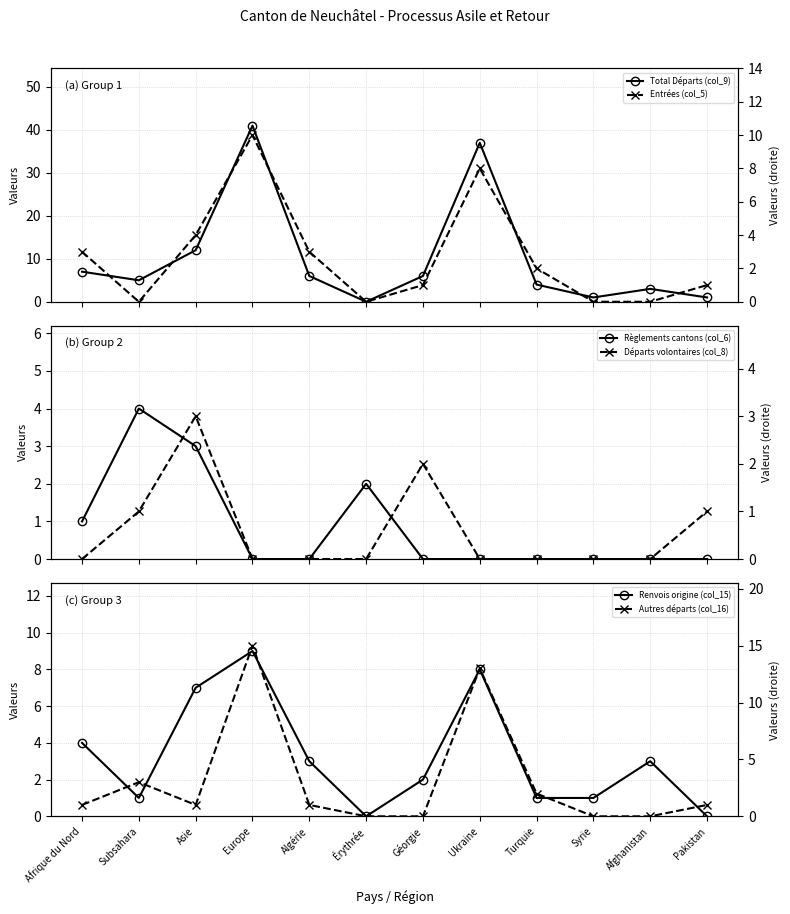

Reading right to left, what are all the values shown in this chart?

Total Départs (col_9): Pakistan=1	Afghanistan=3	Syrie=1	Turquie=4	Ukraine=37	Géorgie=6	Érythrée=0	Algérie=6	Europe=41	Asie=12	Subsahara=5	Afrique du Nord=7
Règlements cantons (col_6): Pakistan=0	Afghanistan=0	Syrie=0	Turquie=0	Ukraine=0	Géorgie=0	Érythrée=2	Algérie=0	Europe=0	Asie=3	Subsahara=4	Afrique du Nord=1
Renvois origine (col_15): Pakistan=0	Afghanistan=3	Syrie=1	Turquie=1	Ukraine=8	Géorgie=2	Érythrée=0	Algérie=3	Europe=9	Asie=7	Subsahara=1	Afrique du Nord=4
Entrées (col_5): Pakistan=1	Afghanistan=0	Syrie=0	Turquie=2	Ukraine=8	Géorgie=1	Érythrée=0	Algérie=3	Europe=10	Asie=4	Subsahara=0	Afrique du Nord=3
Départs volontaires (col_8): Pakistan=1	Afghanistan=0	Syrie=0	Turquie=0	Ukraine=0	Géorgie=2	Érythrée=0	Algérie=0	Europe=0	Asie=3	Subsahara=1	Afrique du Nord=0
Autres départs (col_16): Pakistan=1	Afghanistan=0	Syrie=0	Turquie=2	Ukraine=13	Géorgie=0	Érythrée=0	Algérie=1	Europe=15	Asie=1	Subsahara=3	Afrique du Nord=1